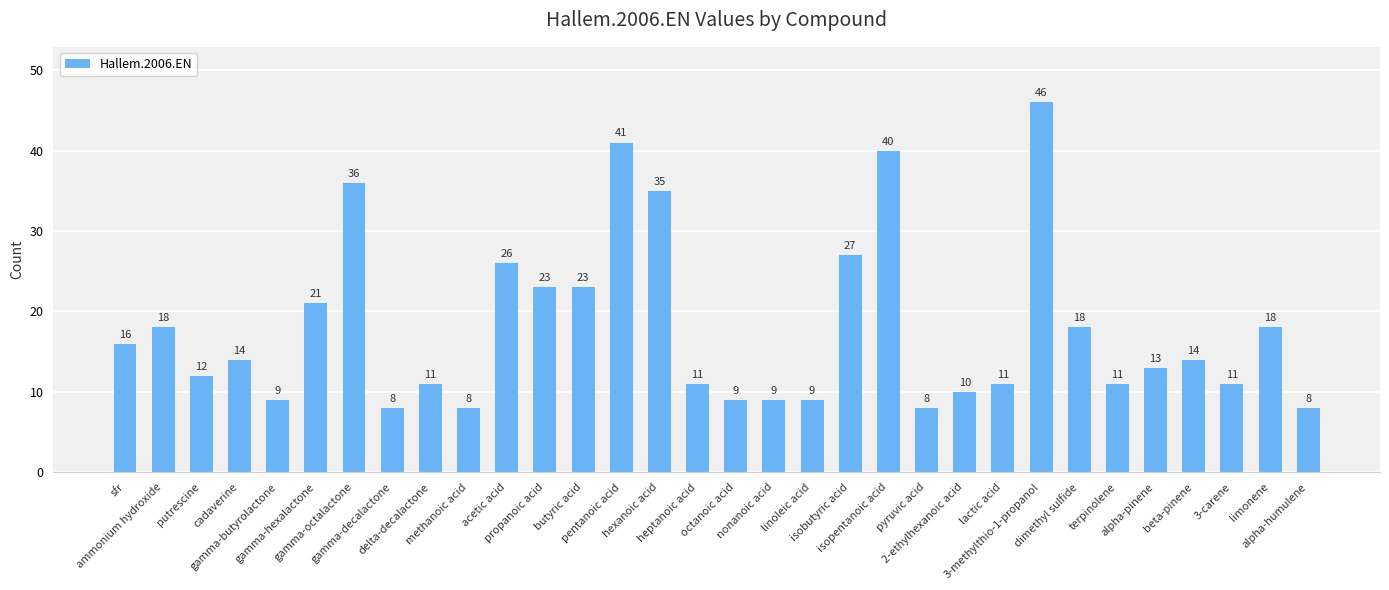

Which has a higher value, isobutyric acid or gamma-octalactone?

gamma-octalactone